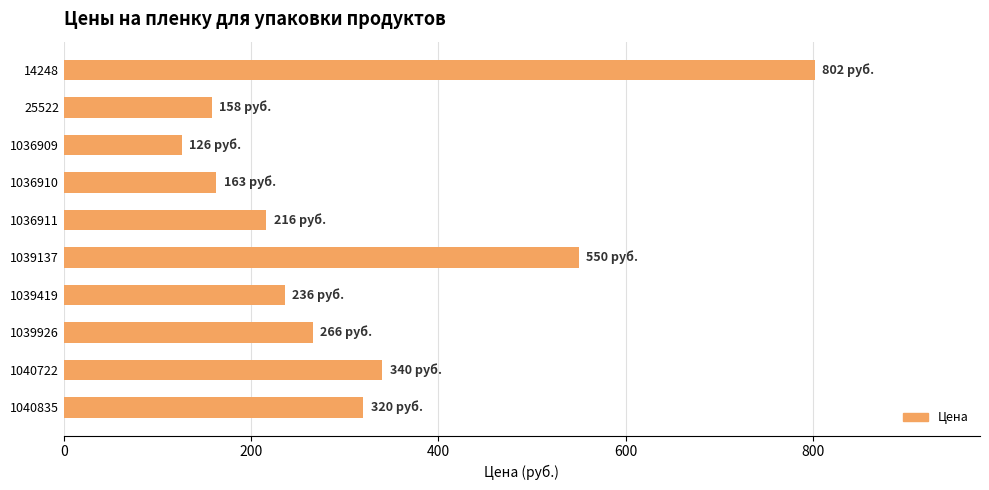

Between 14248 and 1036911, which is larger?

14248